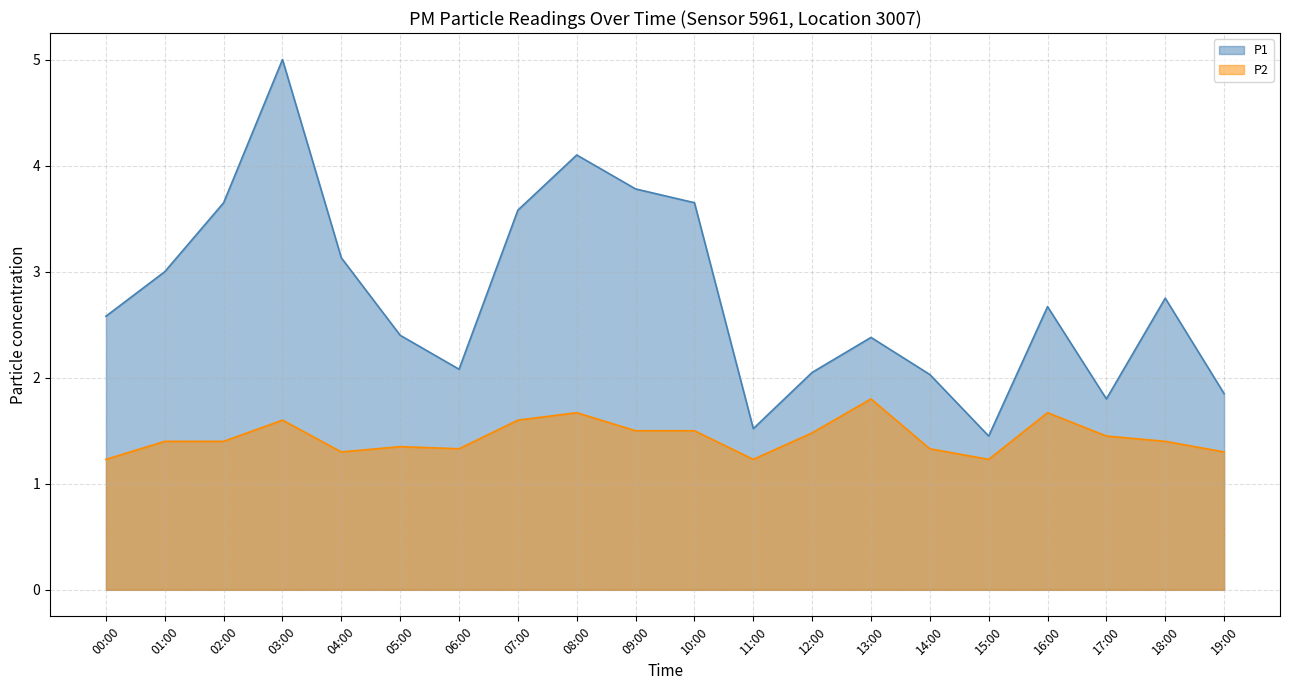

At which category is the sum across all series the highest?

03:00